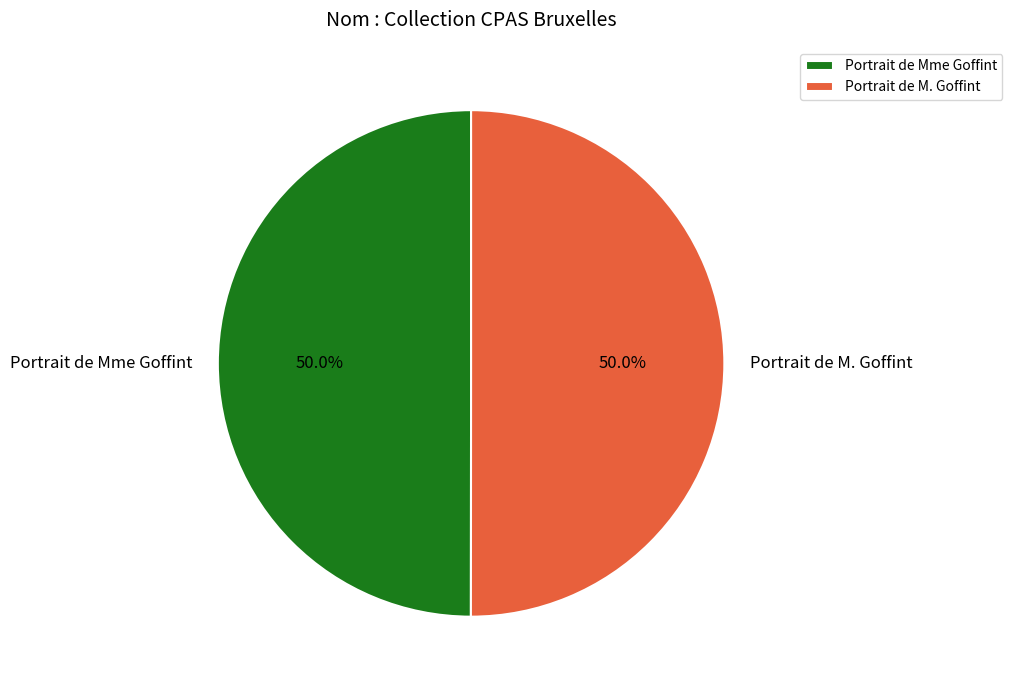

To the nearest percent, what percentage of the pie is Portrait de M. Goffint?

50%